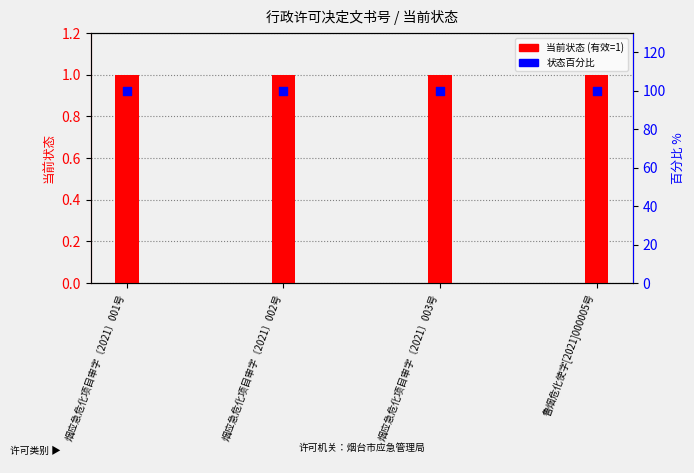

Which series contains the lowest Y value?

当前状态